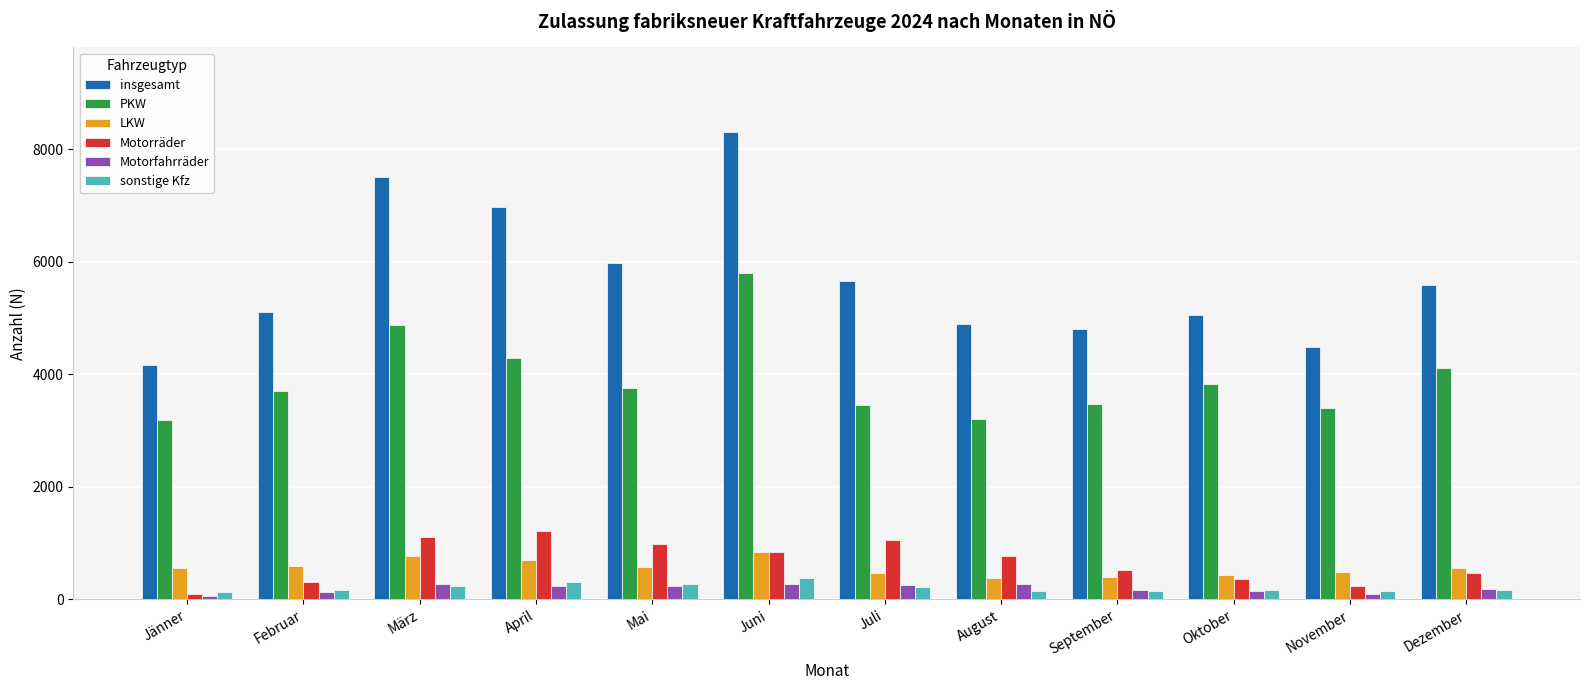

How many values in the LKW series are below 556?

6